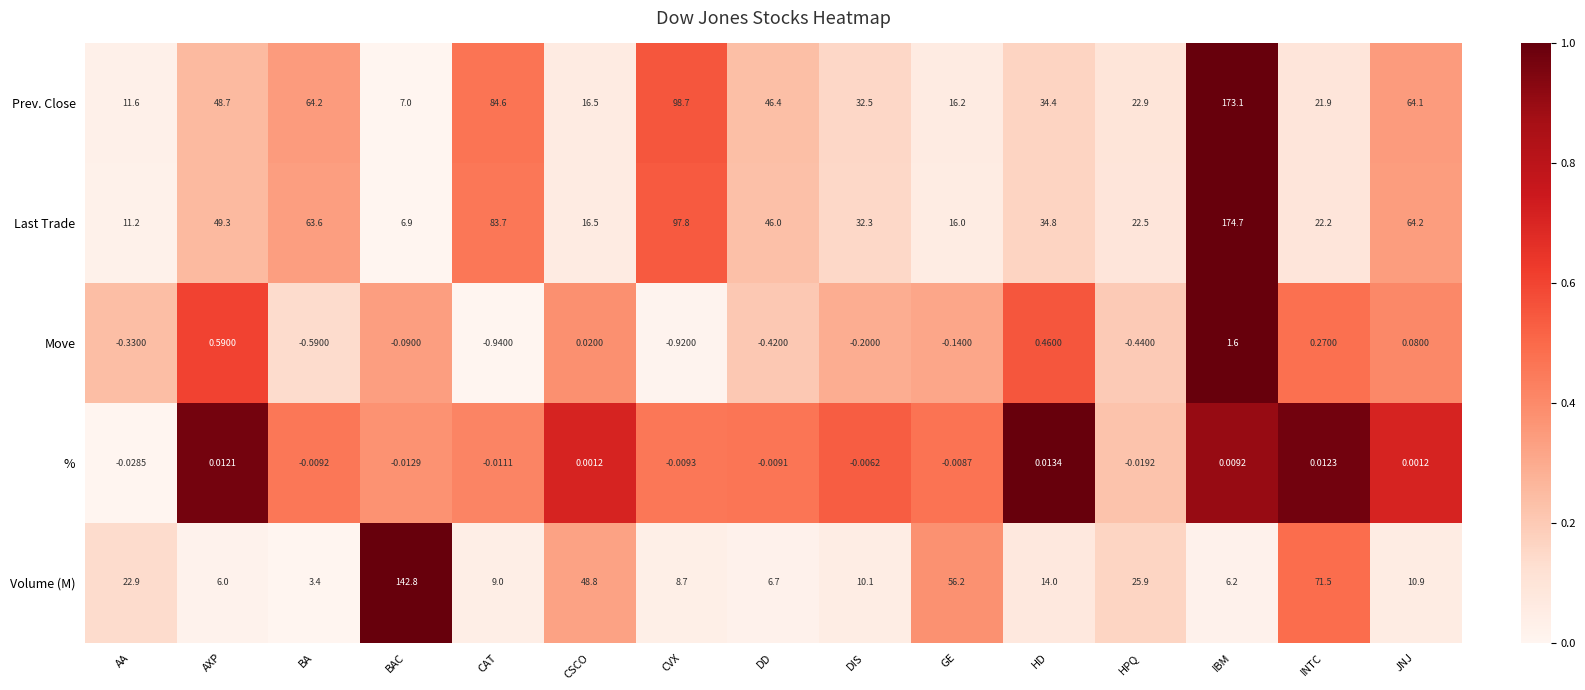

Which series has the largest total across all categories?

Prev. Close